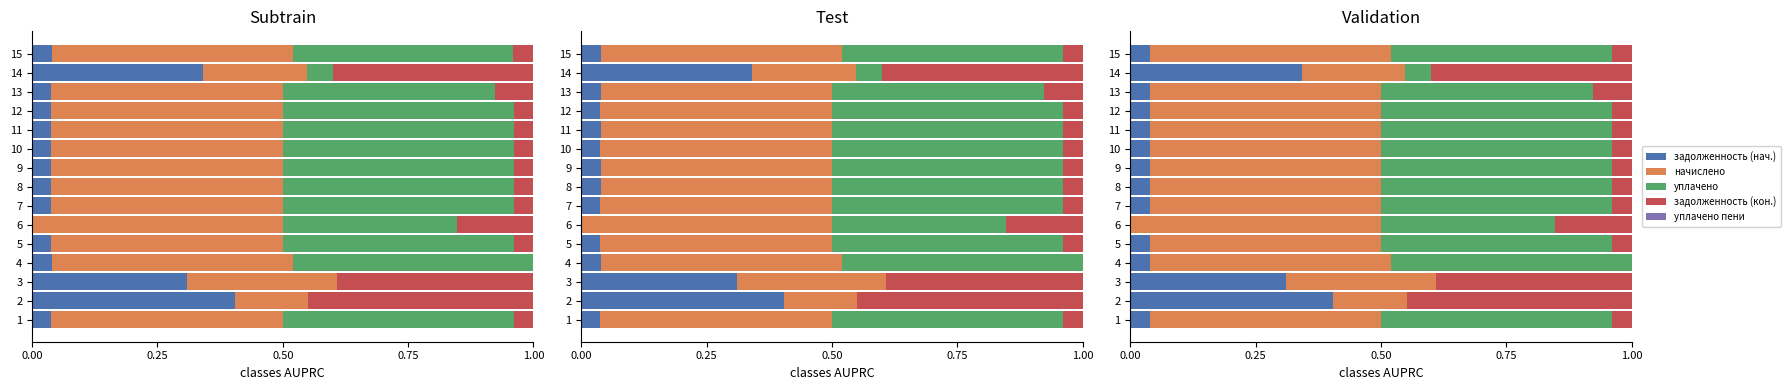

How many groups of bars are there?

15